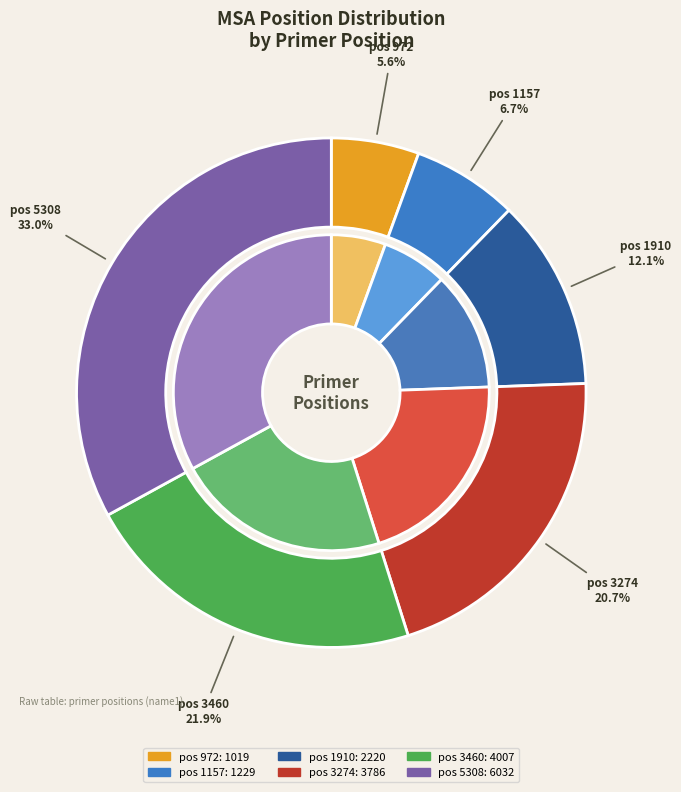

What is the total percentage of 1910 and 972?

17.7%